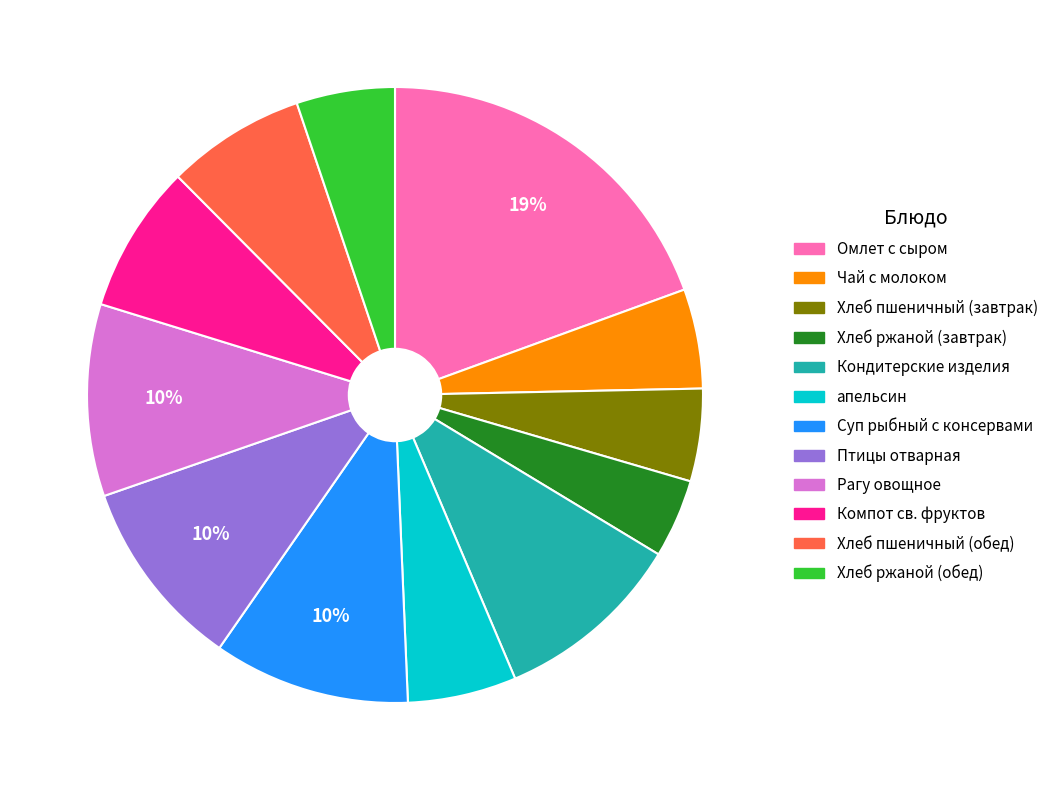

Which slice is the largest?

Омлет с сыром